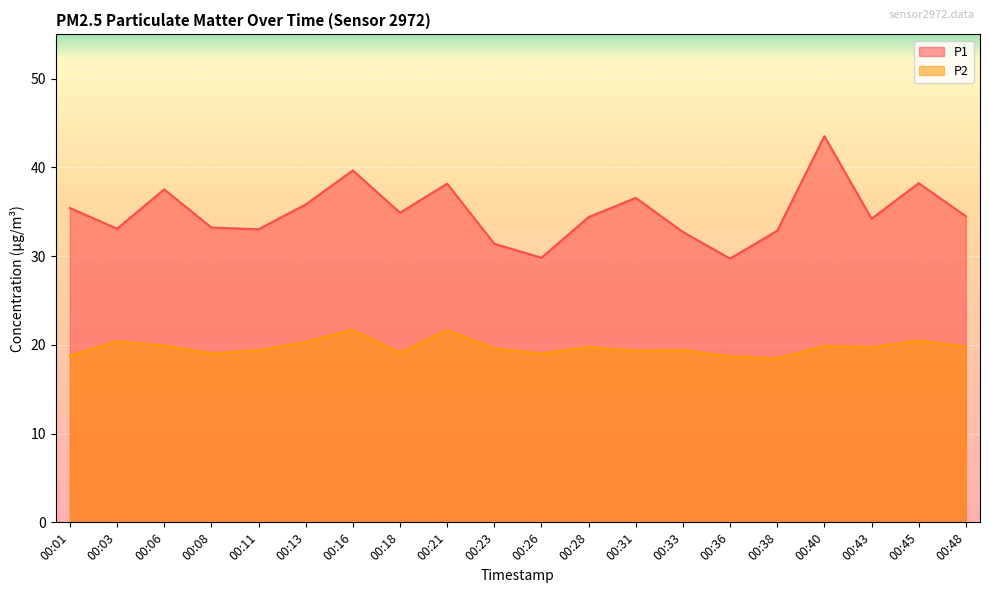

What is the sum of the P2 values at 00:23 and 00:48?

39.4